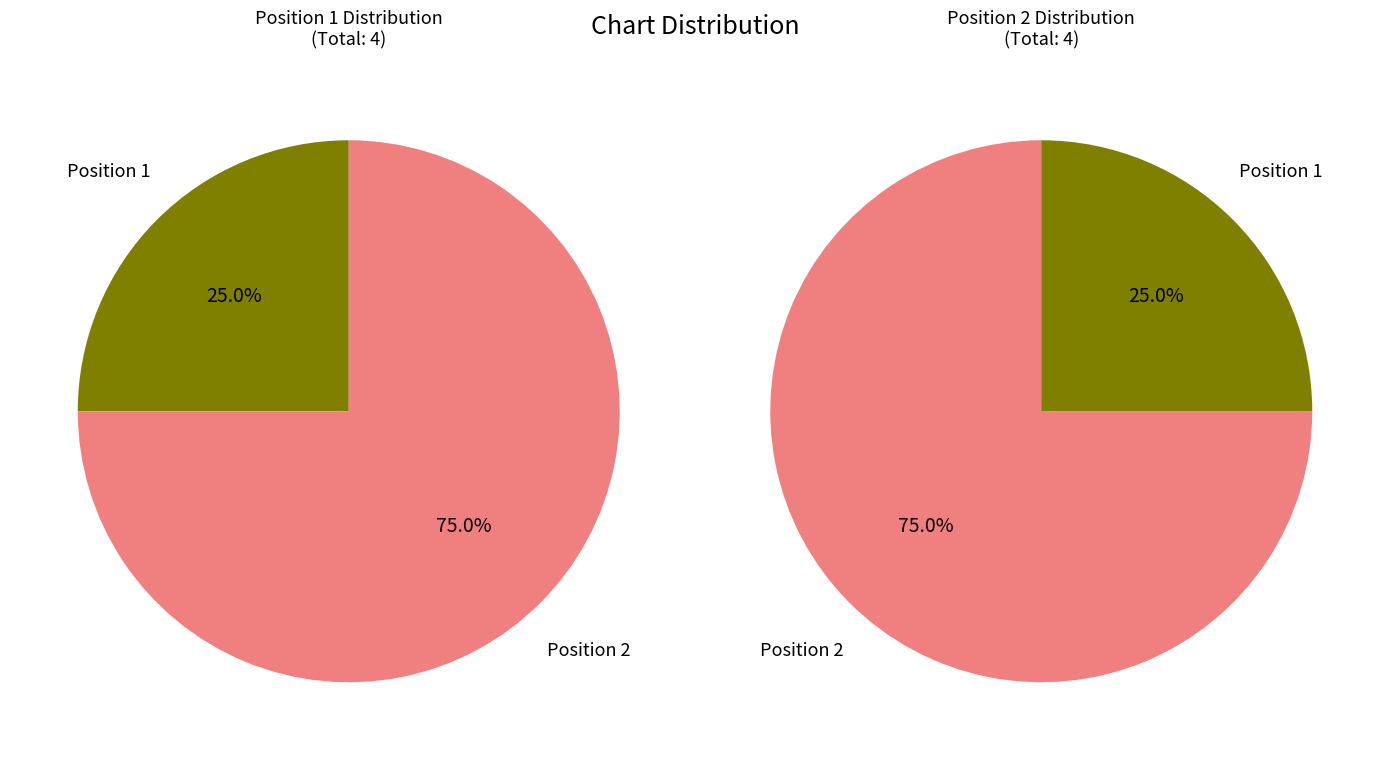

Rank the categories by value from lowest to highest.

Position 1, Position 2